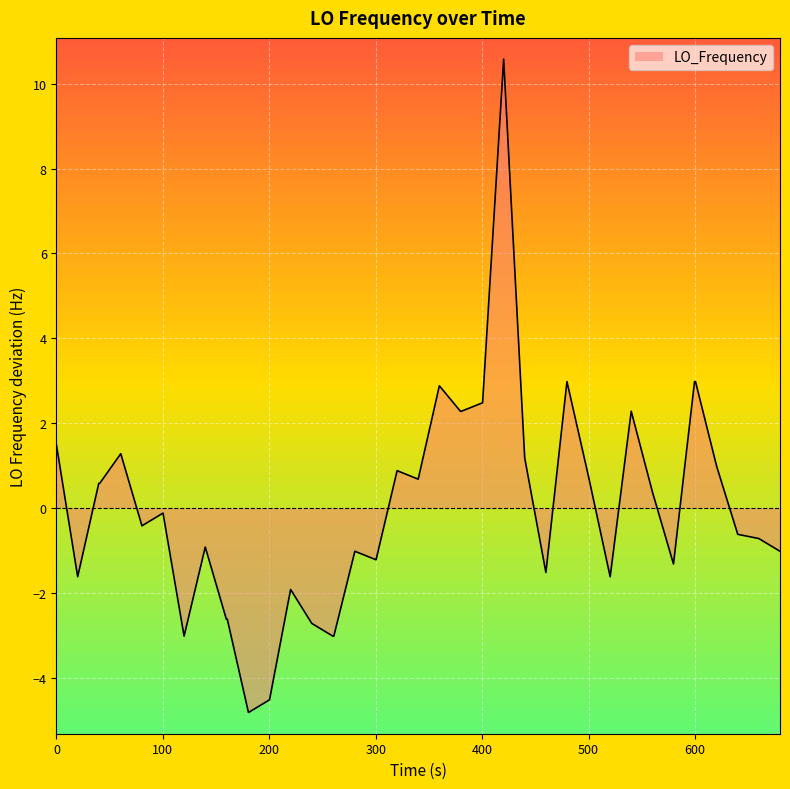

What is the smallest value displayed?

-4.8